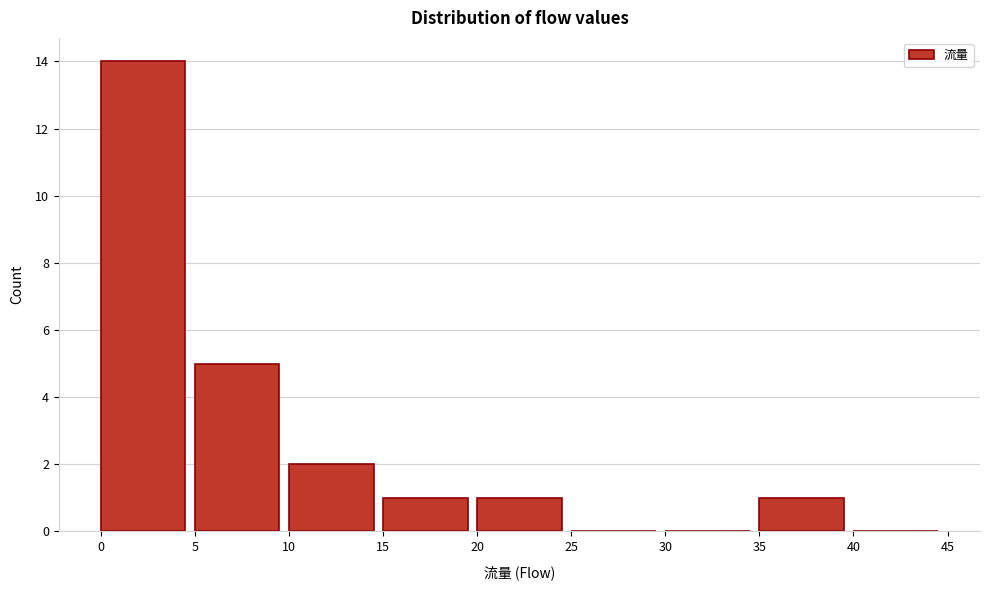

Over which range of the x-axis is the bar tallest?

0 to 5